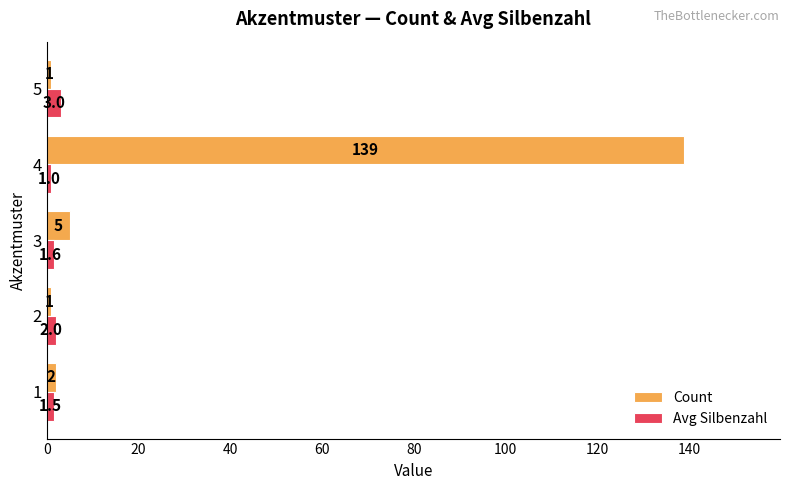

What is the sum of the Count values at 2 and 1?

3.0